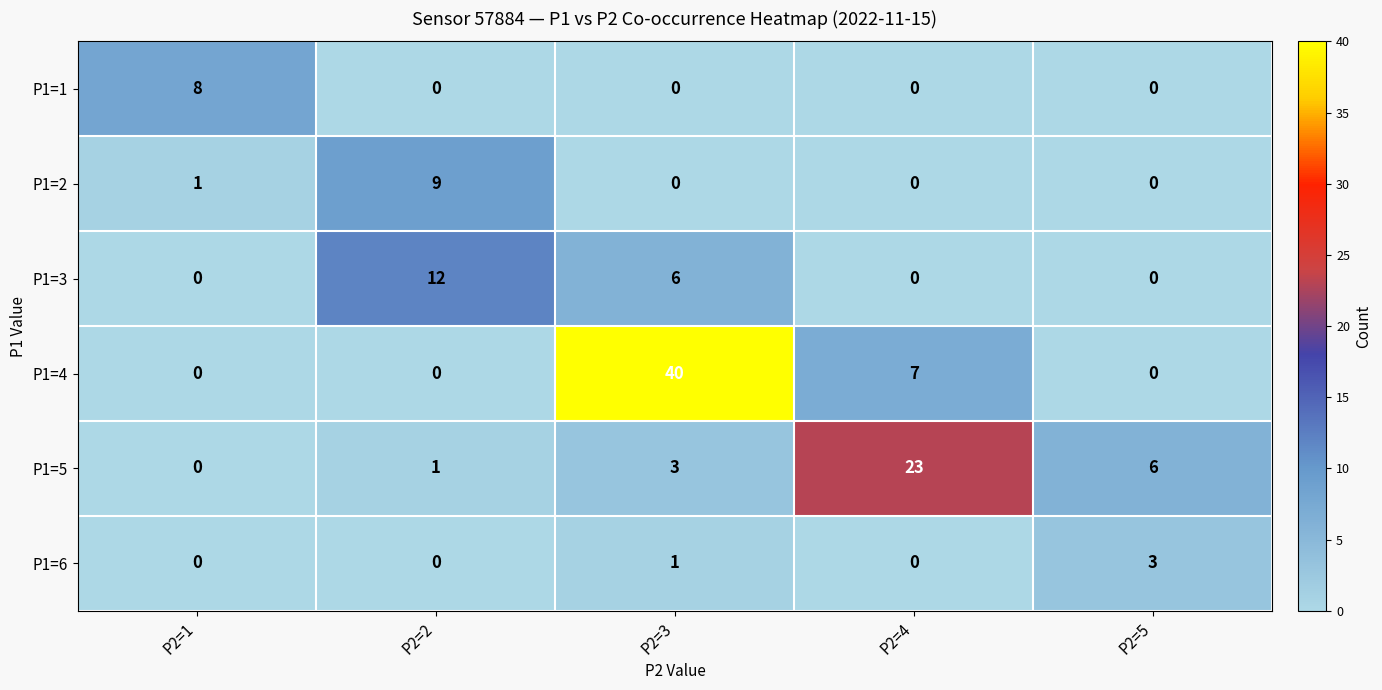

Which series has the largest total across all categories?

P1=4